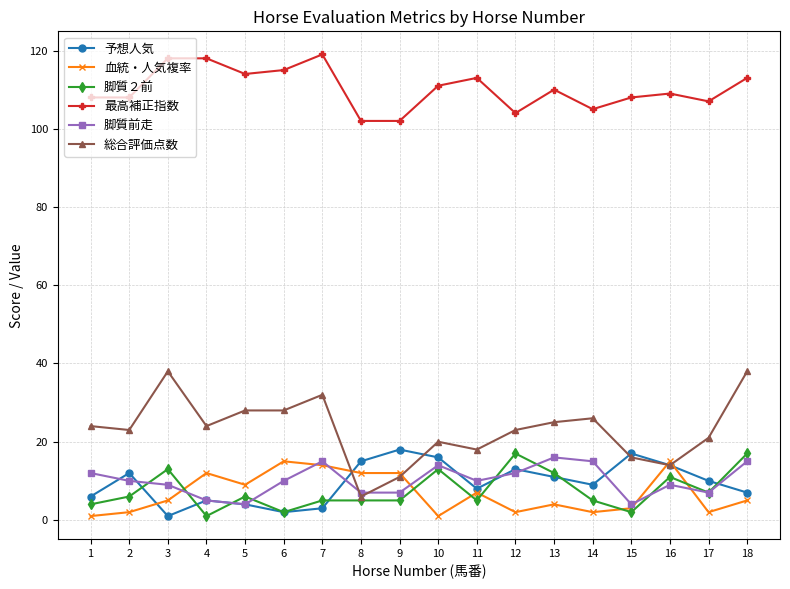

The value of 血統・人気複率 at 16 is 15. True or false?

True